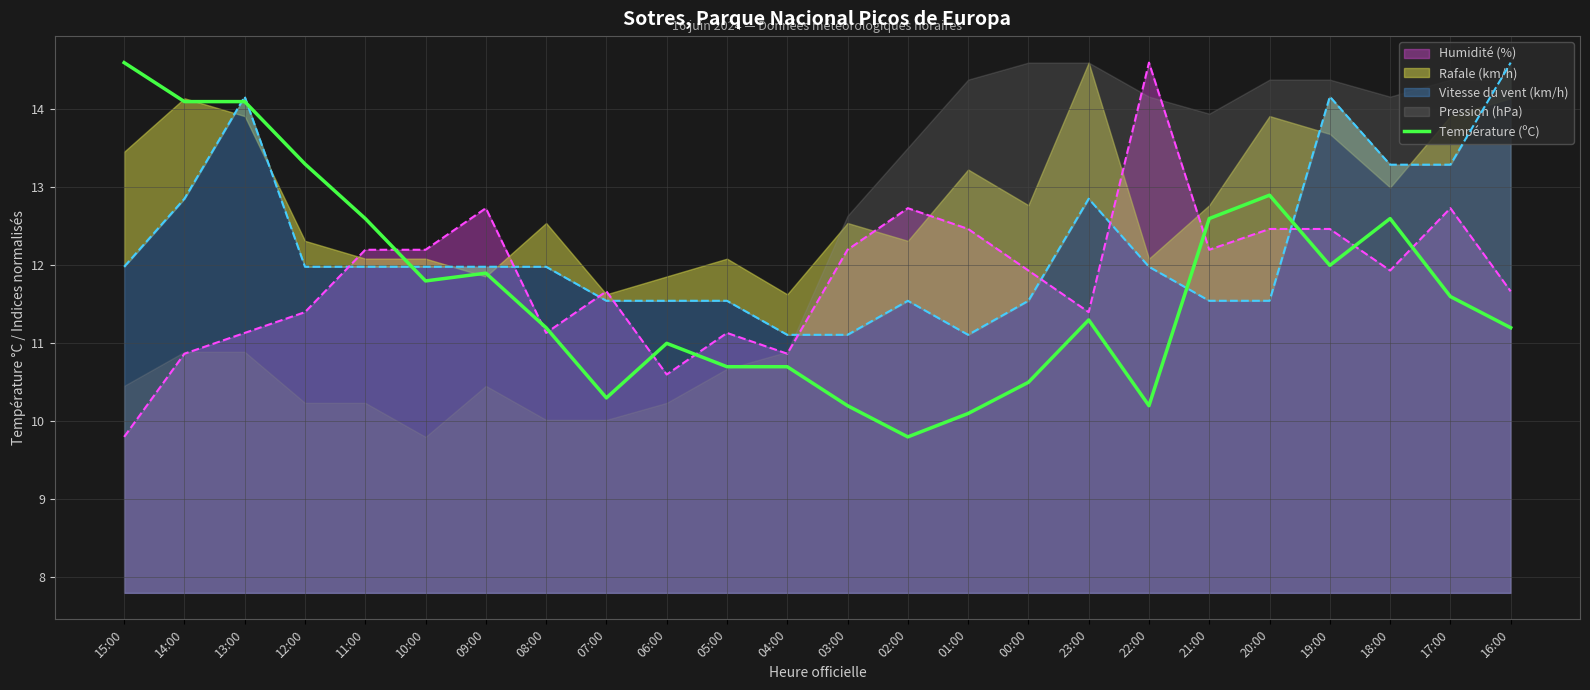

What is the label of the 4th point from the left?

12:00